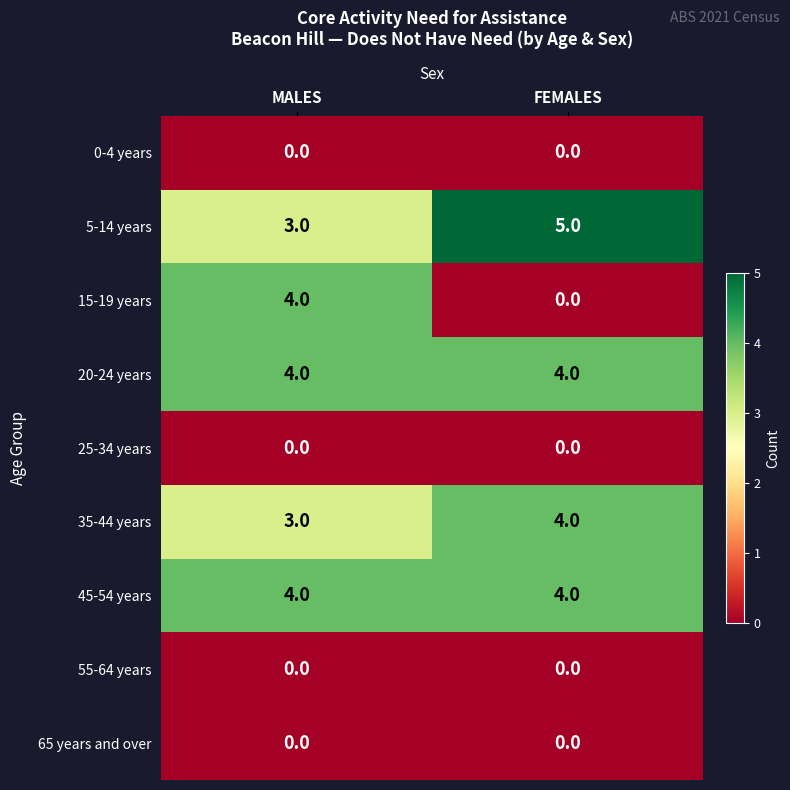

Which series changed the most between MALES and FEMALES?

15-19 years